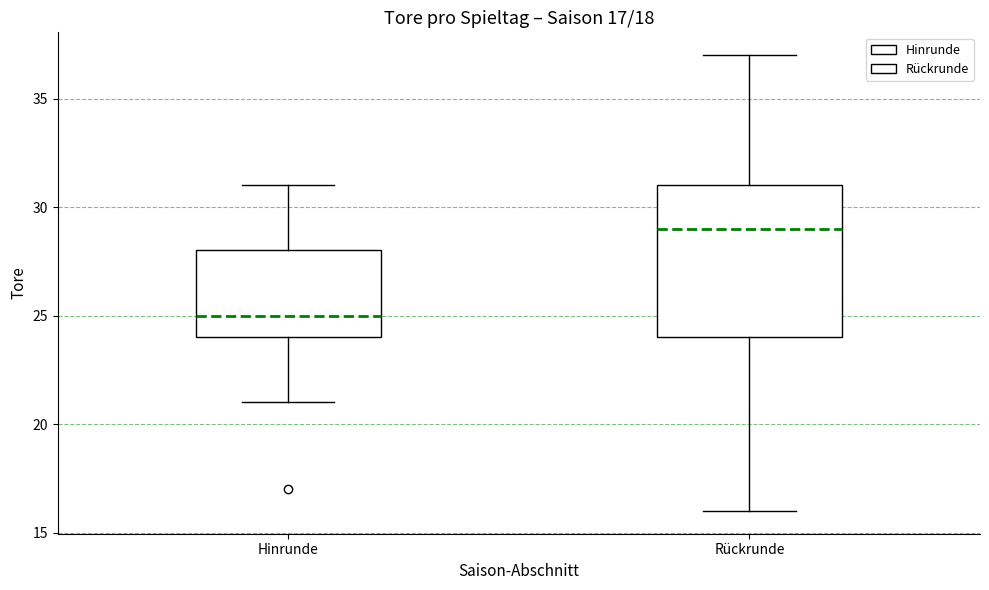

Which box is the tallest, from its lower edge to its upper edge?

Rückrunde